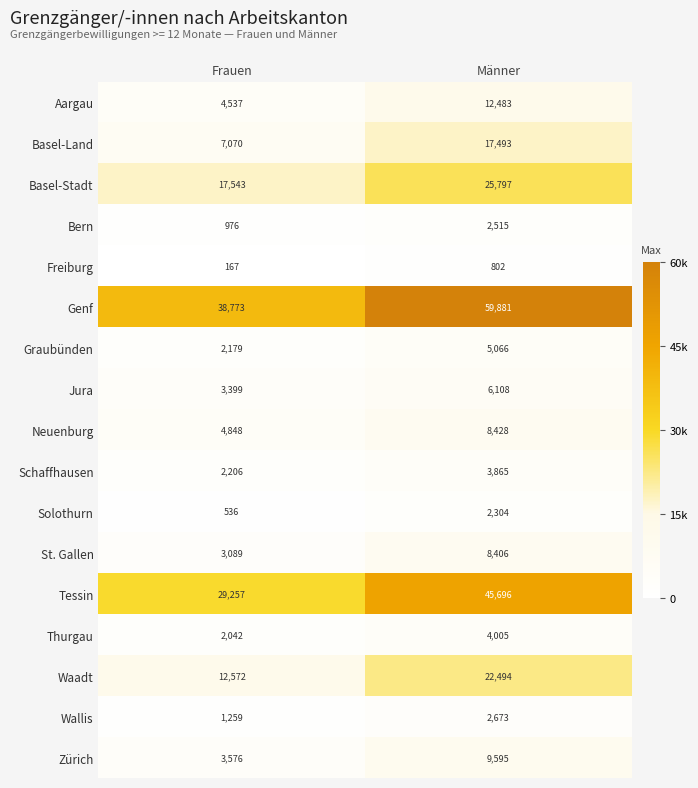

What is the difference between the Solothurn values at Männer and Frauen?

1768